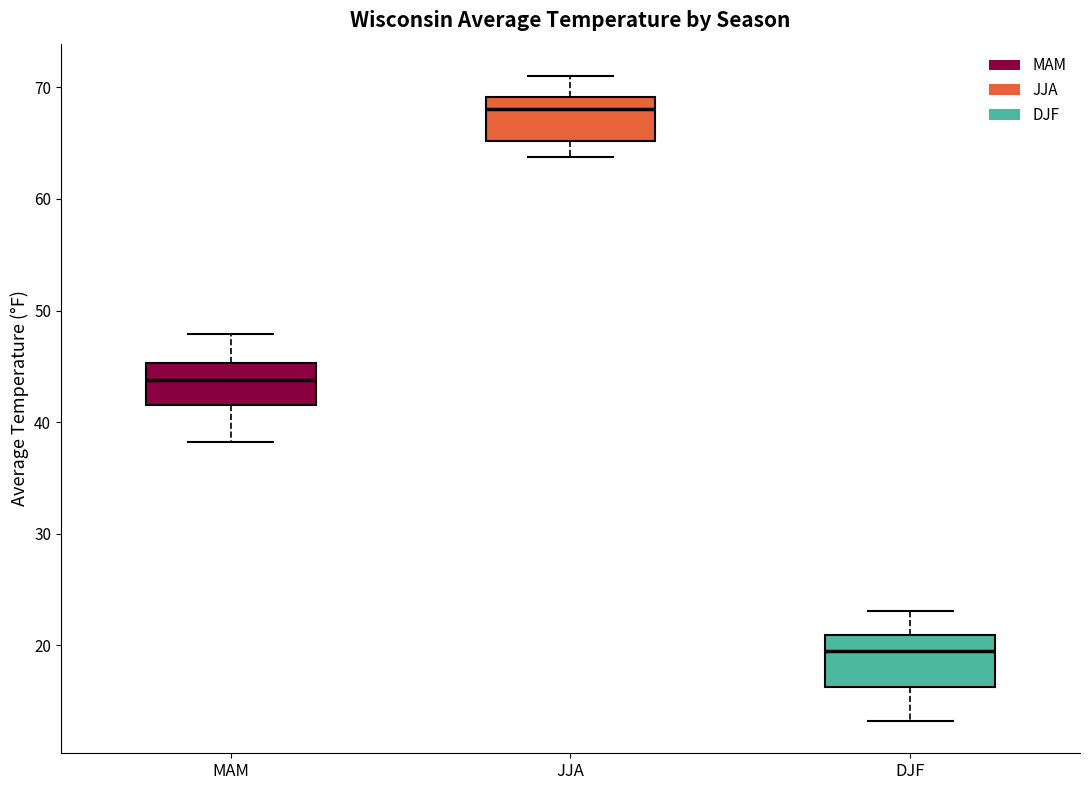

Reading left to right, transcribe this box plot: for each box, give where its median line is, the range the box spans, and where its two whiskers end, as read against the y-axis. The values are not printed on the chart, so give them approximately, as read against the axis.

MAM: median 44, box 42 to 45, whiskers 38 to 48
JJA: median 68, box 65 to 69, whiskers 64 to 71
DJF: median 19, box 16 to 21, whiskers 13 to 23